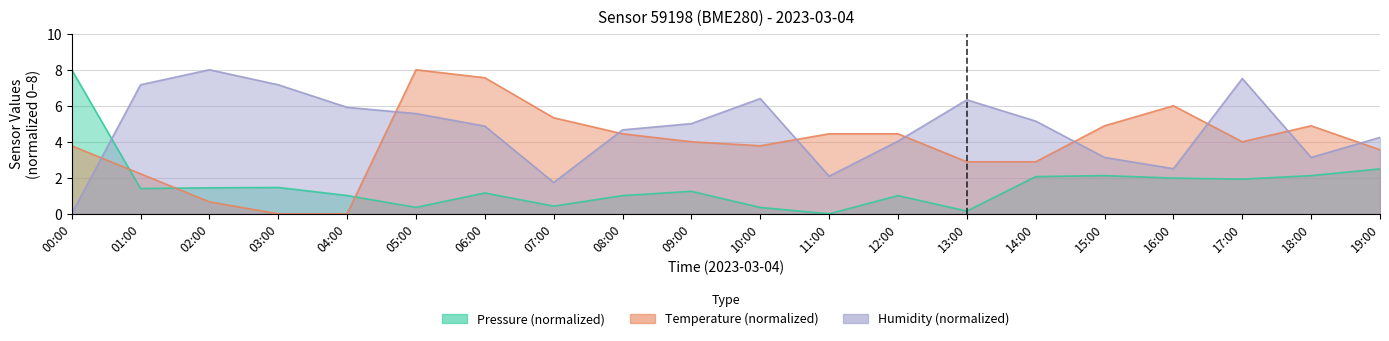

Rank the series at 12:00 from highest to lowest value.

temperature, humidity, pressure